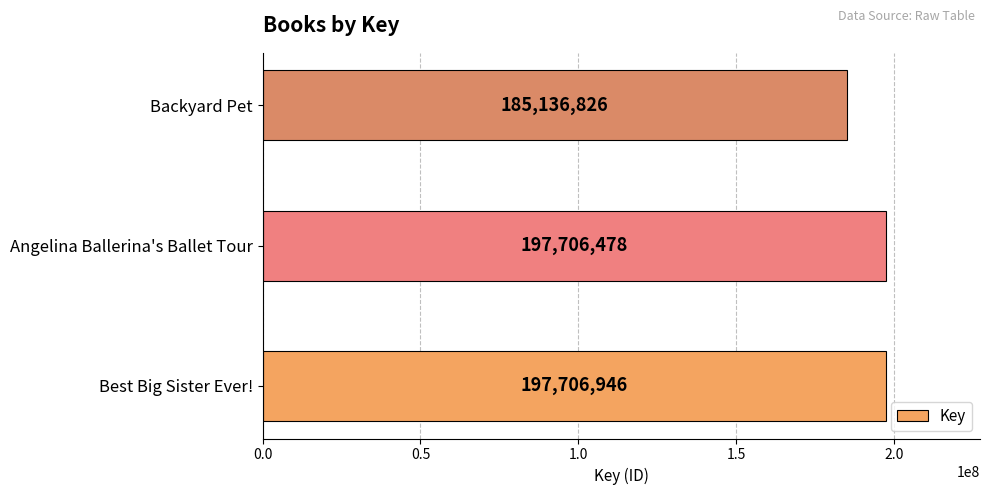

List the labels in order of value, smallest first.

Backyard Pet, Angelina Ballerina's Ballet Tour, Best Big Sister Ever!